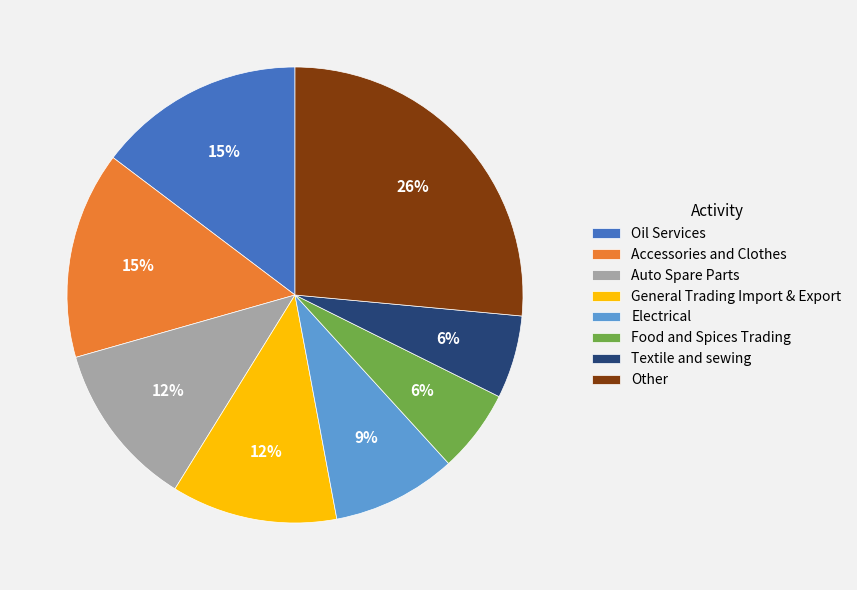

To the nearest percent, what is the average slice percentage?

12%